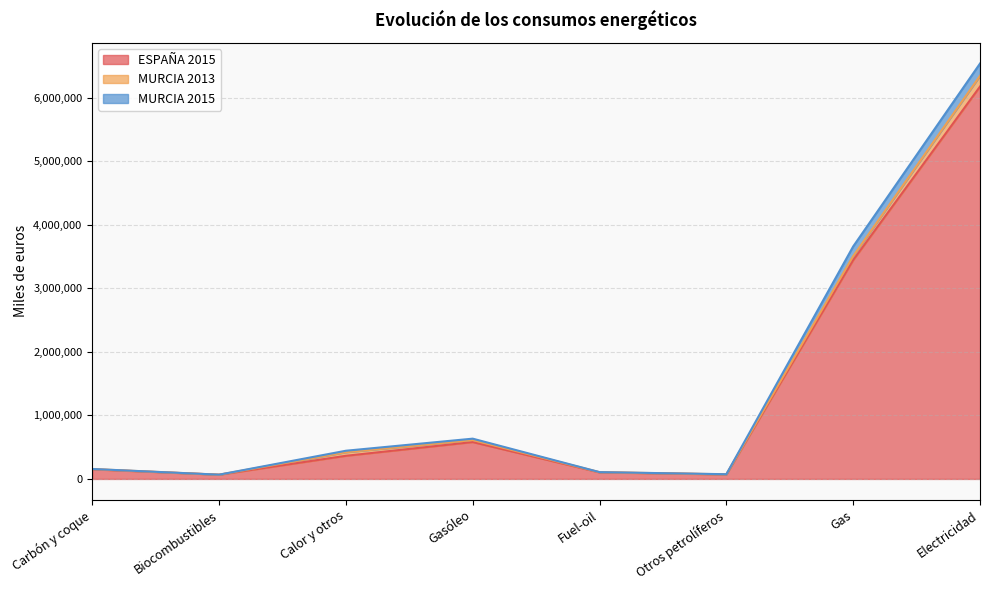

What is the label of the 2nd point from the left?

Biocombustibles